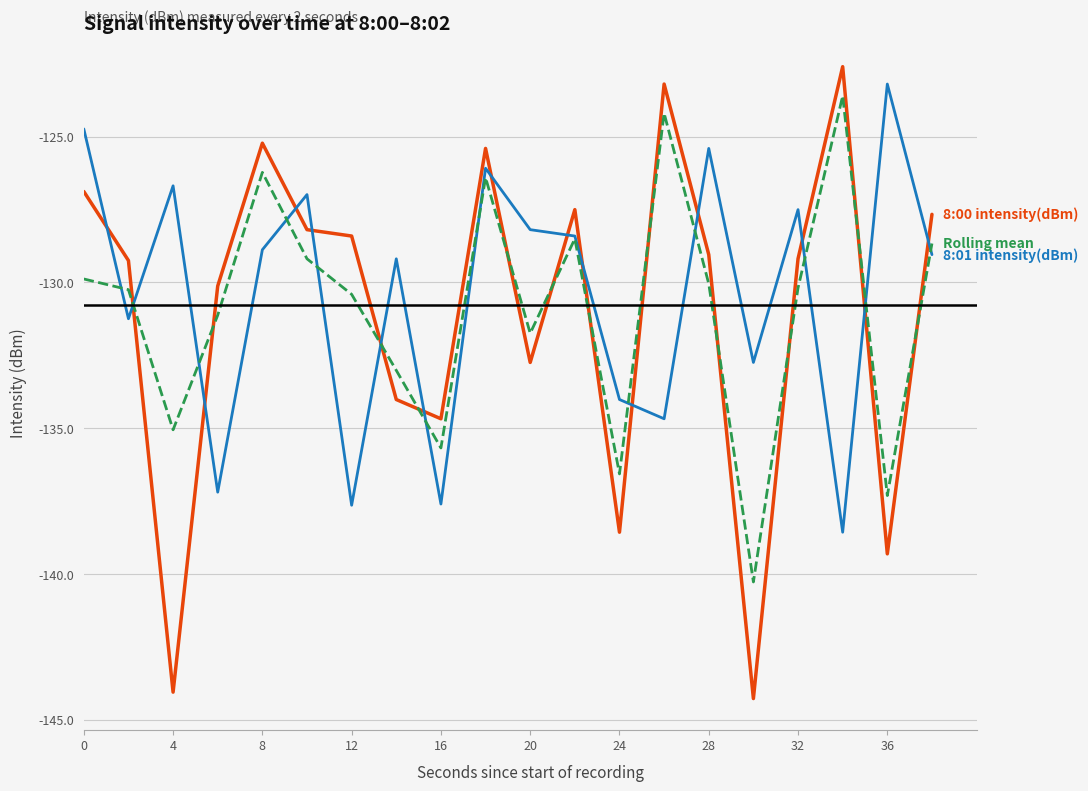

What is the minimum value shown in the chart?

-144.3